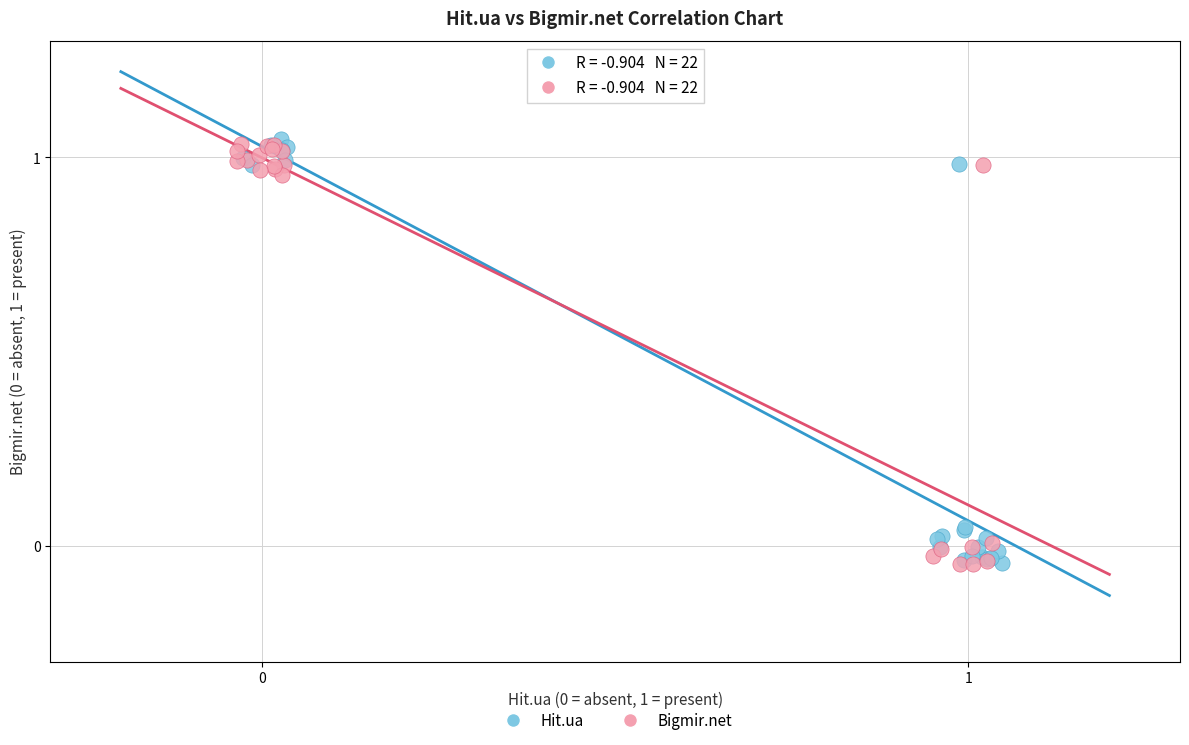

What are all the series names shown in the legend?

Hit.ua, Bigmir.net